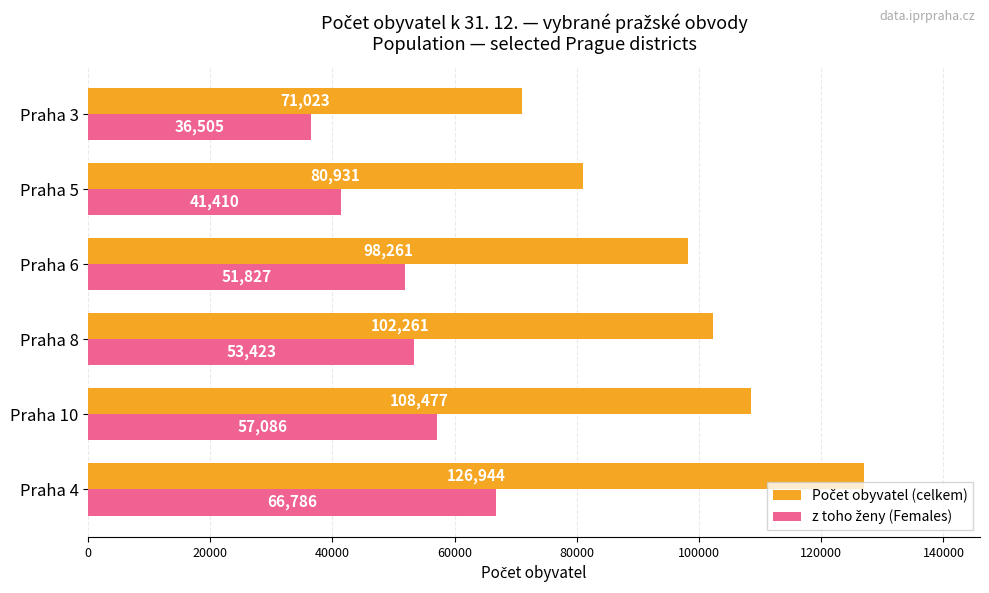

What is the greatest value displayed?

126944